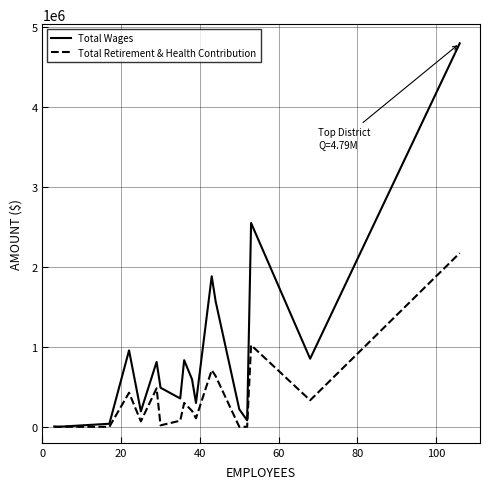

Rank the series by their maximum value, from lowest to highest.

Total Retirement & Health Contribution, Total Wages